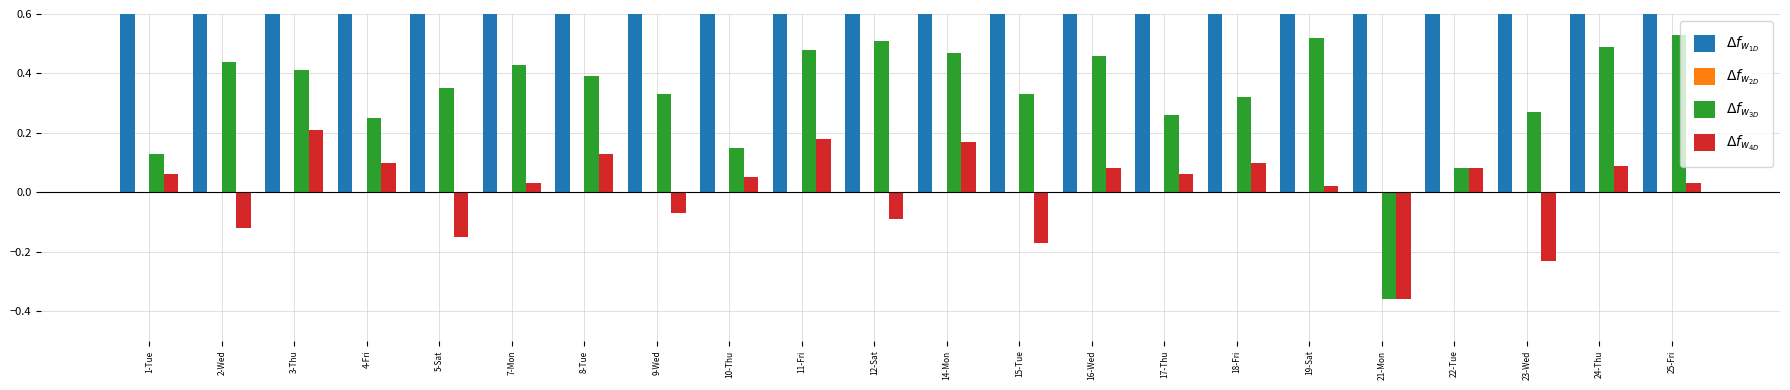

Reading left to right, transcribe all the data shown in this chart.

$\Delta f_{w_{1D}}$: 9.1	9.4	9.4	9.2	9.3	9.4	9.4	9.3	9.2	9.5	9.5	9.5	9.3	9.5	9.3	9.3	9.5	8.6	9.1	9.3	9.5	9.5
$\Delta f_{w_{2D}}$: 0.0	0.0	0.0	0.0	0.0	0.0	0.0	0.0	0.0	0.0	0.0	0.0	0.0	0.0	0.0	0.0	0.0	0.0	0.0	0.0	0.0	0.0
$\Delta f_{w_{3D}}$: 0.1	0.4	0.4	0.2	0.3	0.4	0.4	0.3	0.1	0.5	0.5	0.5	0.3	0.5	0.3	0.3	0.5	-0.4	0.1	0.3	0.5	0.5
$\Delta f_{w_{4D}}$: 0.1	-0.1	0.2	0.1	-0.1	0.0	0.1	-0.1	0.1	0.2	-0.1	0.2	-0.2	0.1	0.1	0.1	0.0	-0.4	0.1	-0.2	0.1	0.0